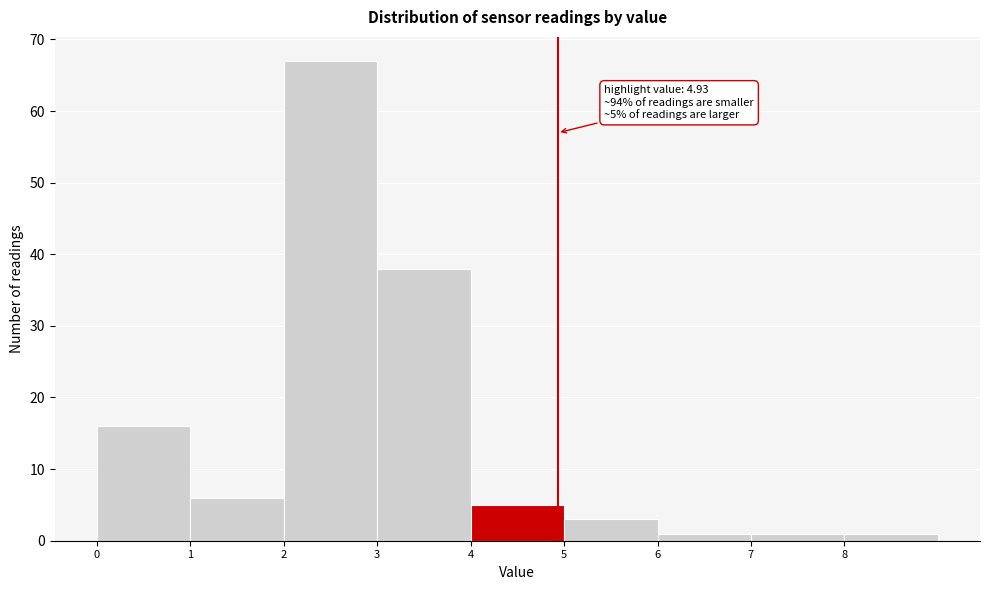

Over which range of the x-axis is the bar tallest?

2 to 3